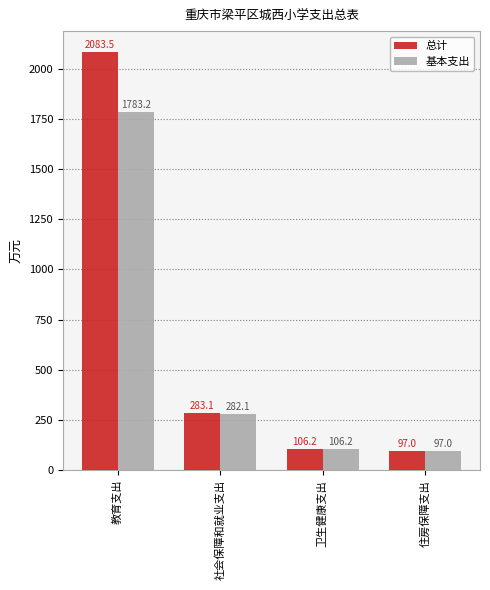

Reading left to right, extract all data points from this chart.

总计: 2083.5	283.1	106.2	97.0
基本支出: 1783.2	282.1	106.2	97.0